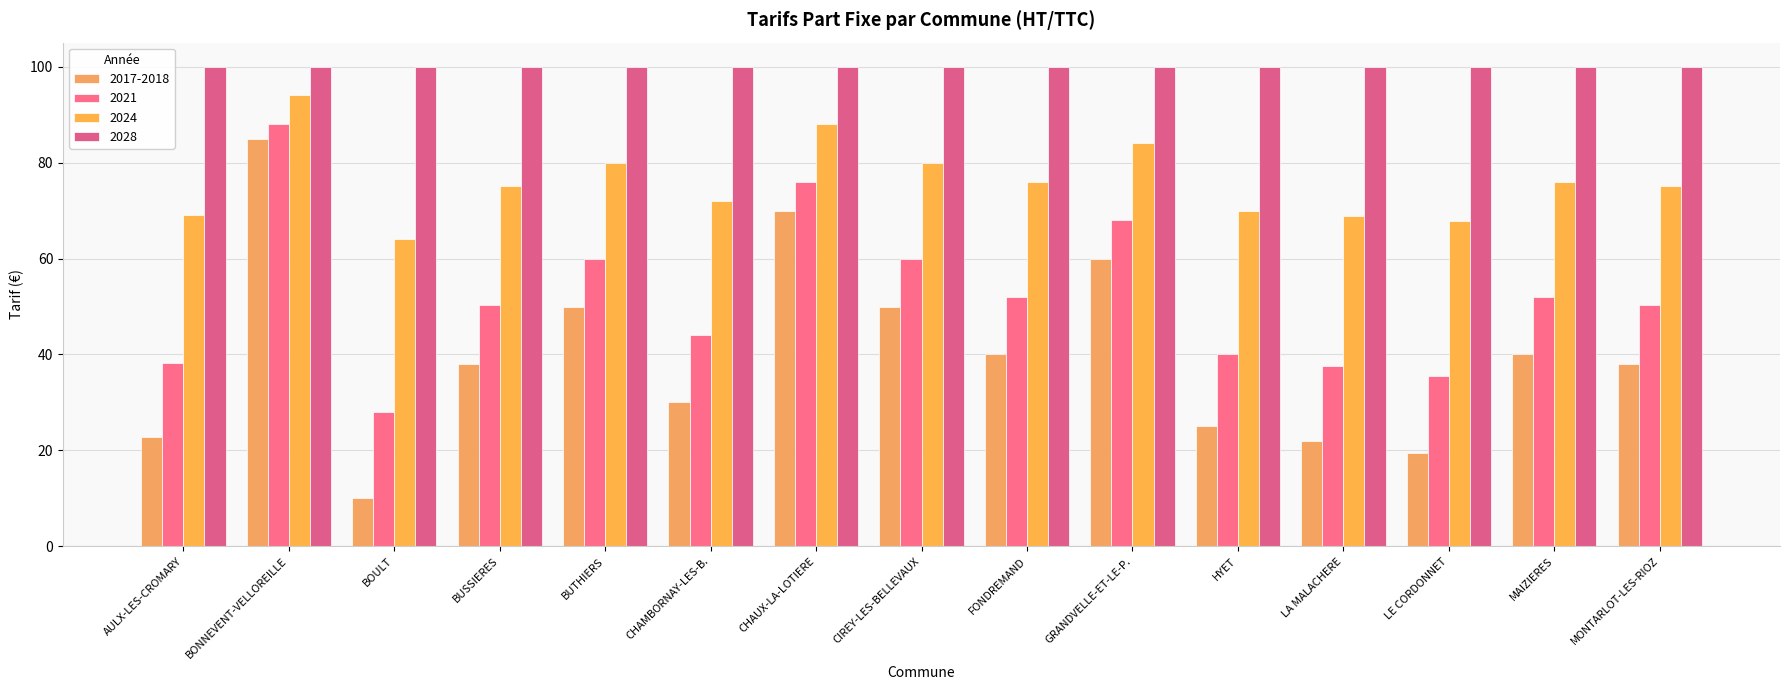

True or false: 2024 has a value of 88.0 at CHAUX-LA-LOTIERE.

True